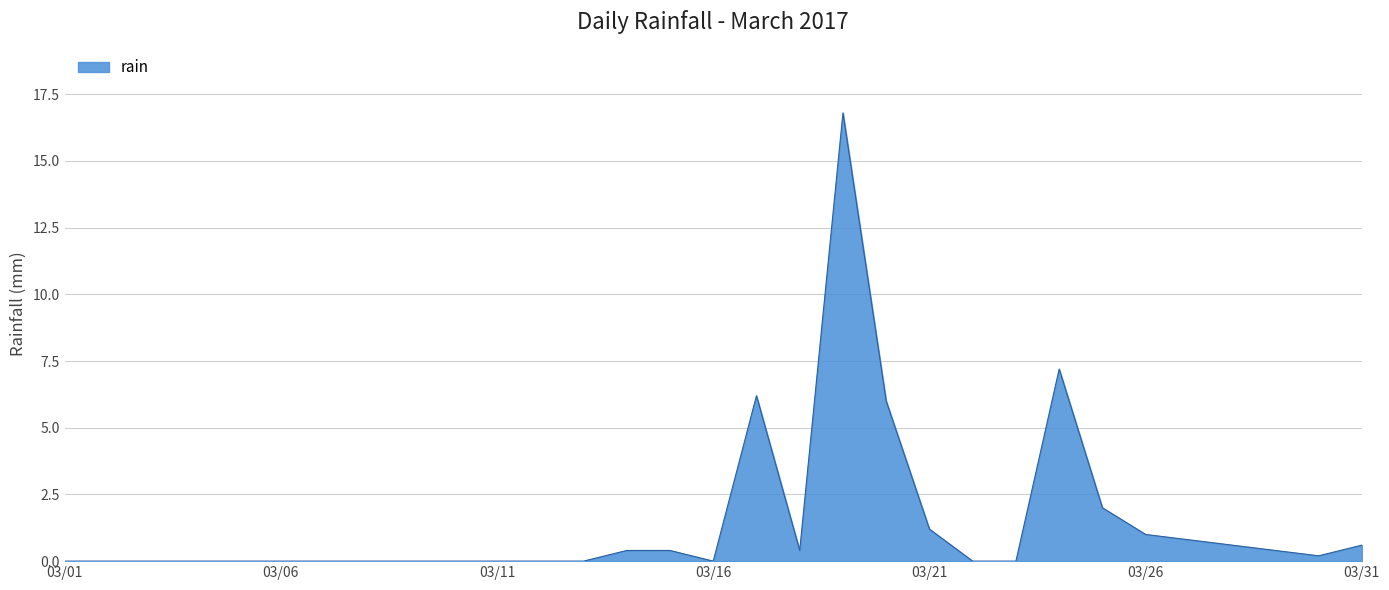

What is the difference between the maximum and minimum values?

16.8